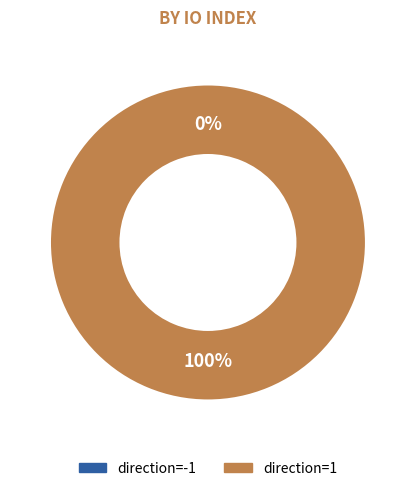

What is the largest slice in the pie chart?

direction=1 (io_index=14)